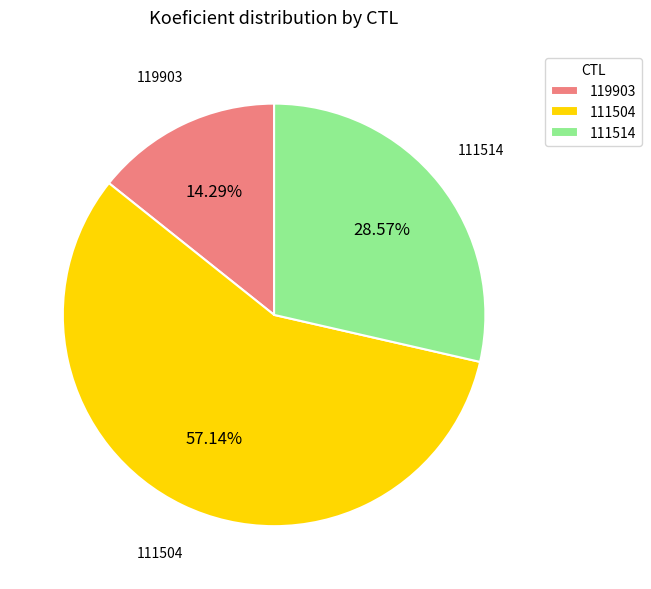

Which slice represents more than half of the pie?

111504